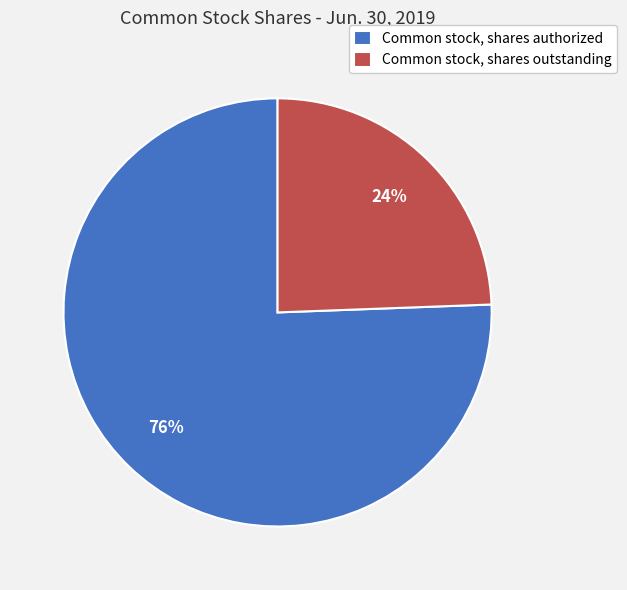

To the nearest percent, what is the average slice percentage?

50%